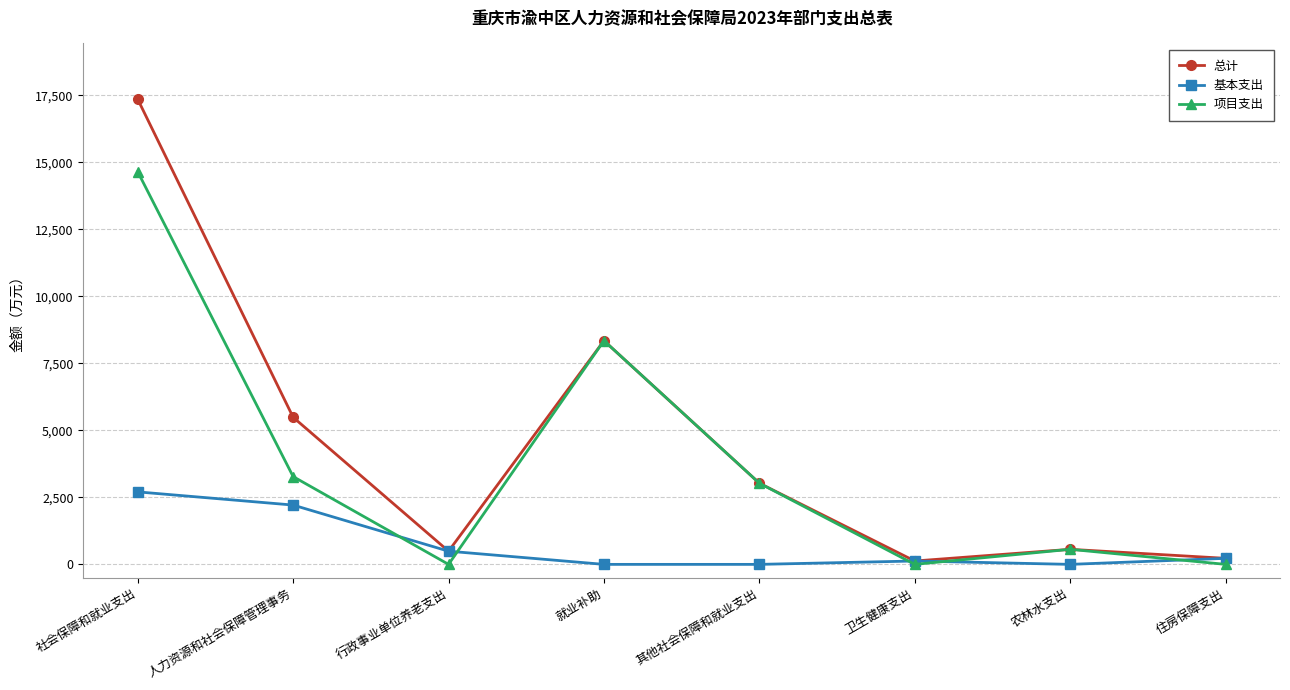

At which category is the sum across all series the highest?

社会保障和就业支出